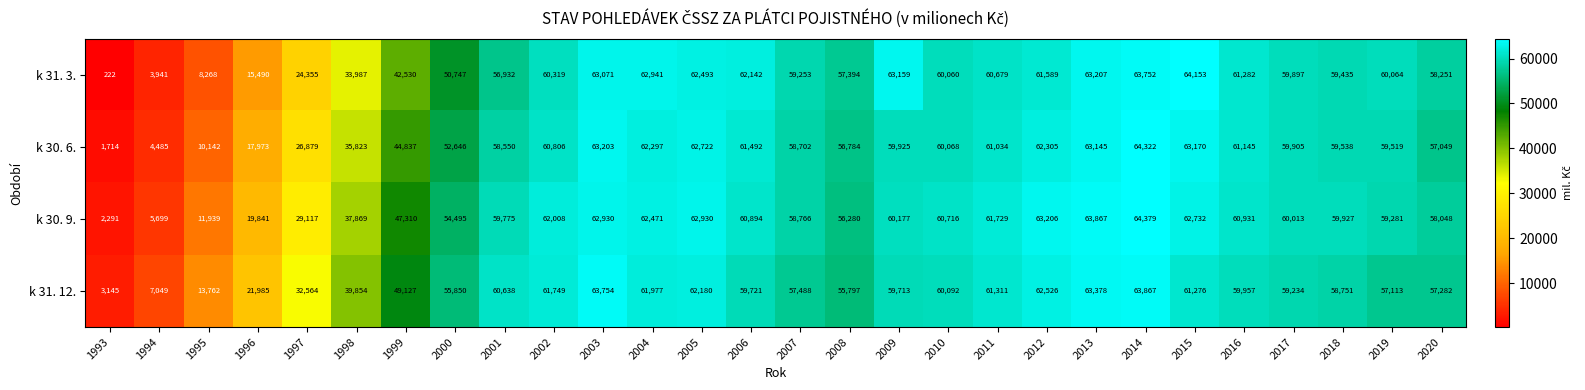

Rank the series by their maximum value, from highest to lowest.

k 30. 9., k 30. 6., k 31. 3., k 31. 12.